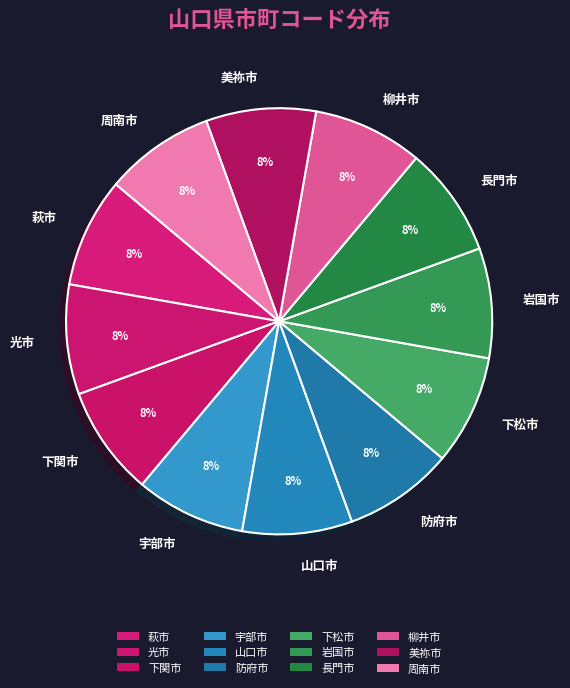

True or false: 下松市 accounts for 2% of the total.

False